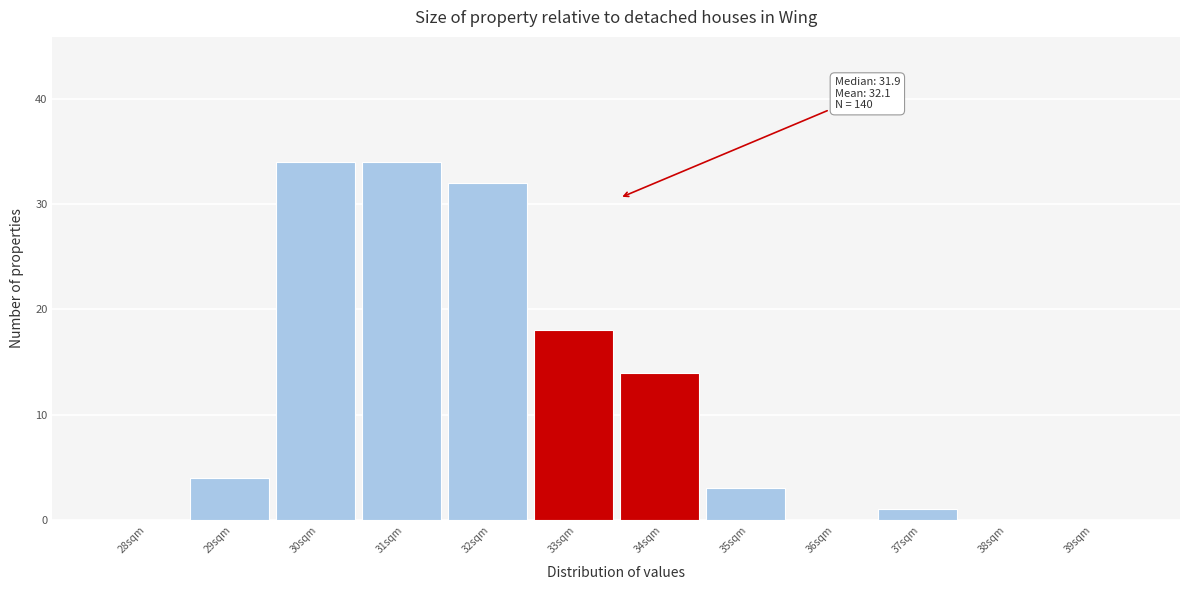

Reading left to right, list all the values displayed in this chart.

28sqm=0	29sqm=4	30sqm=34	31sqm=34	32sqm=32	33sqm=18	34sqm=14	35sqm=3	36sqm=0	37sqm=1	38sqm=0	39sqm=0